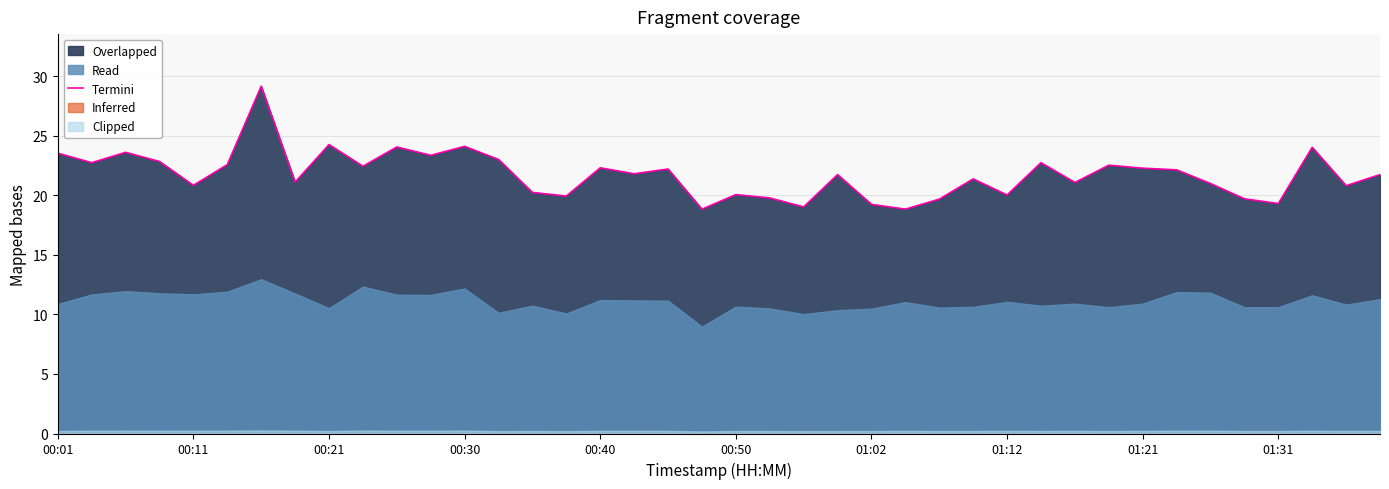

The value of Termini at 01:02 is 19.2. True or false?

True